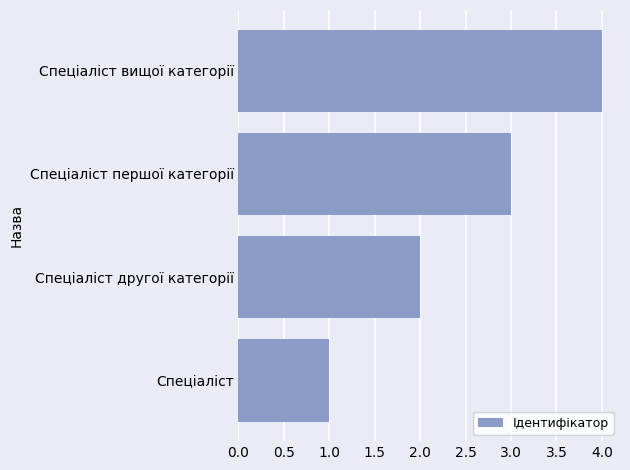

Where is the data nearest to the value 2?

Спеціаліст другої категорії